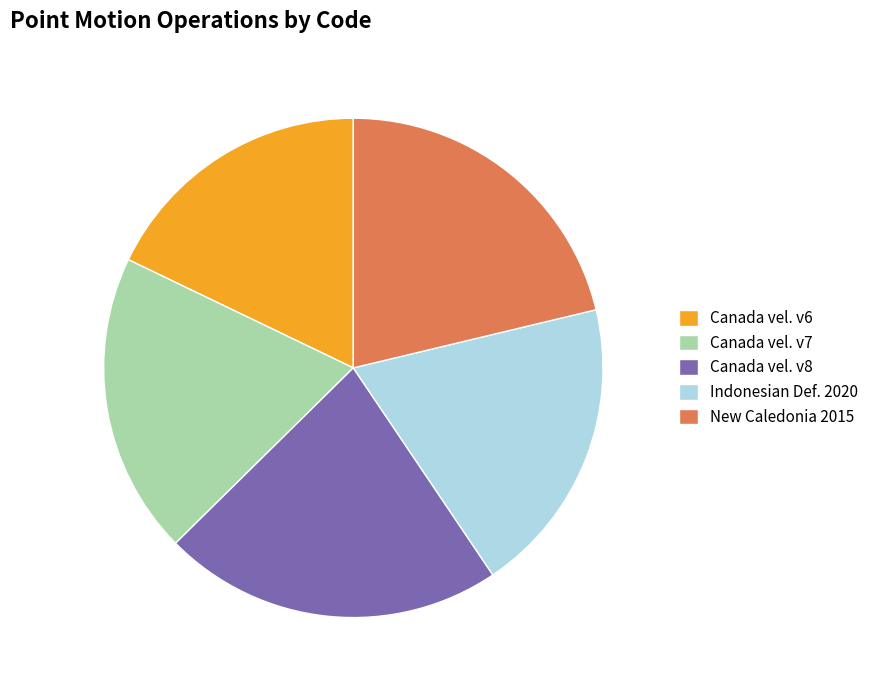

Which category has the biggest portion of the pie?

Canada vel. v8